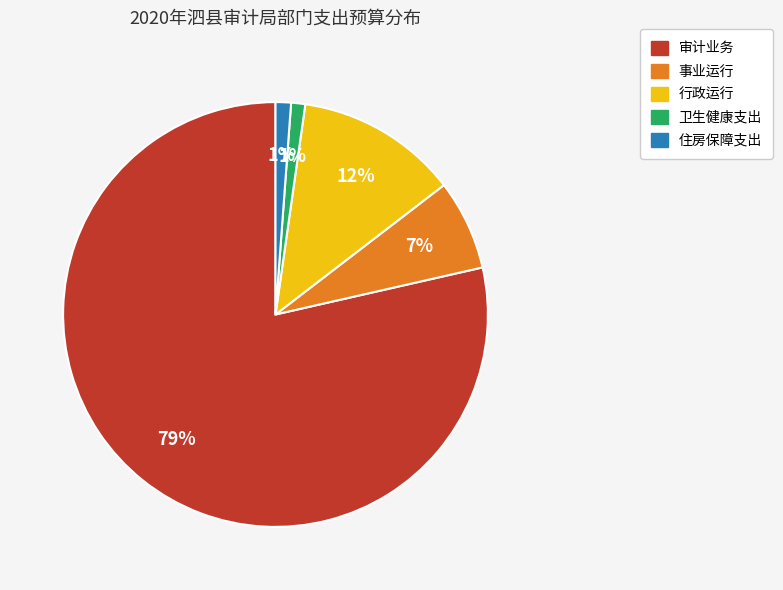

To the nearest percent, what is the combined percentage of 审计业务 and 行政运行?

91%